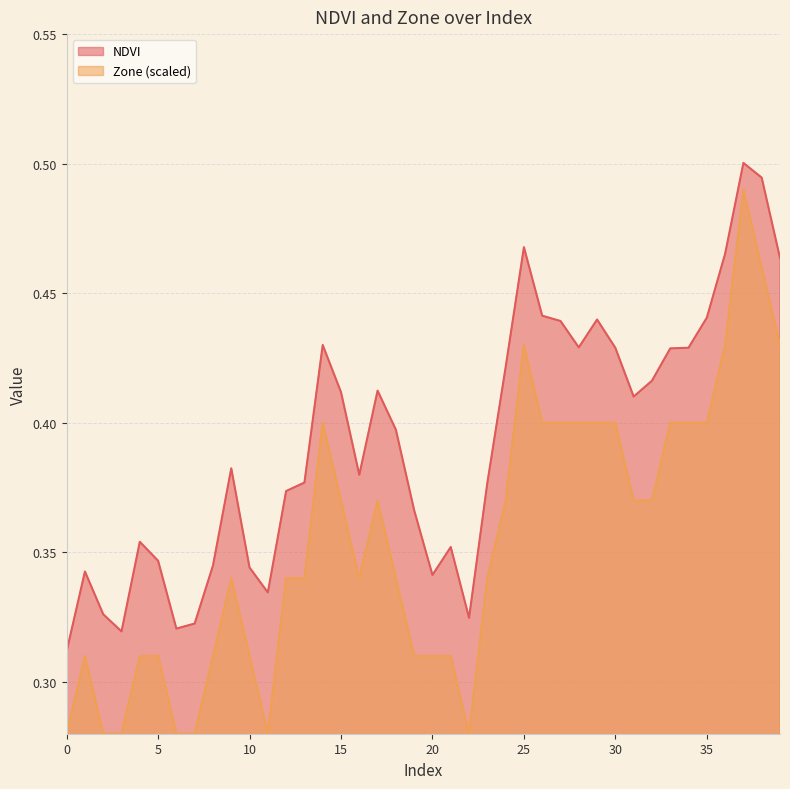

Which series has the largest total across all categories?

NDVI